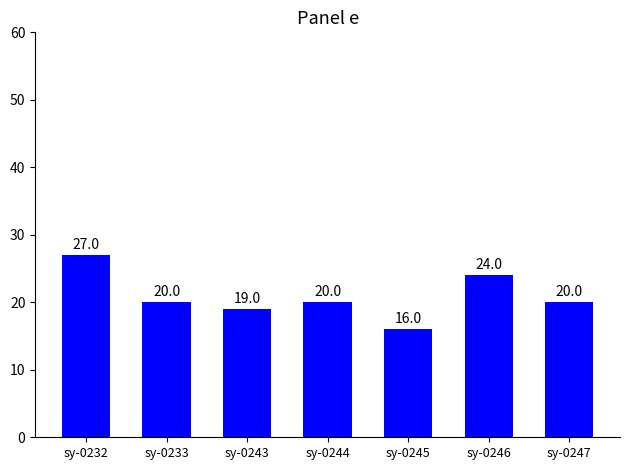

How many bars are there in total?

7